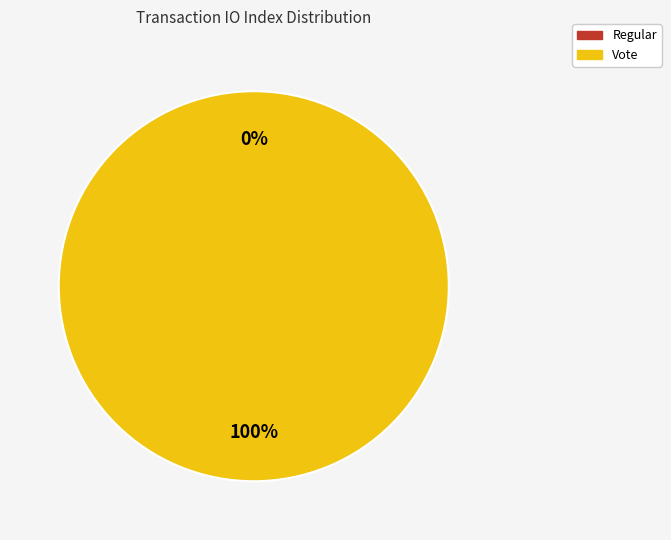

True or false: Vote accounts for 99% of the total.

False